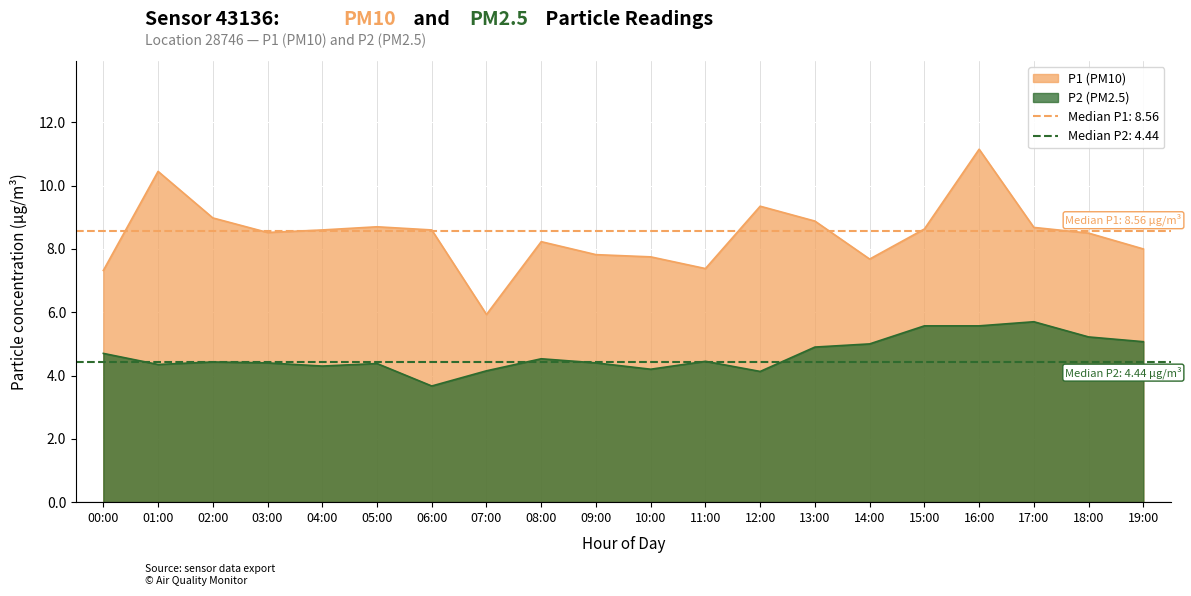

Which series has the widest spread of values?

P1